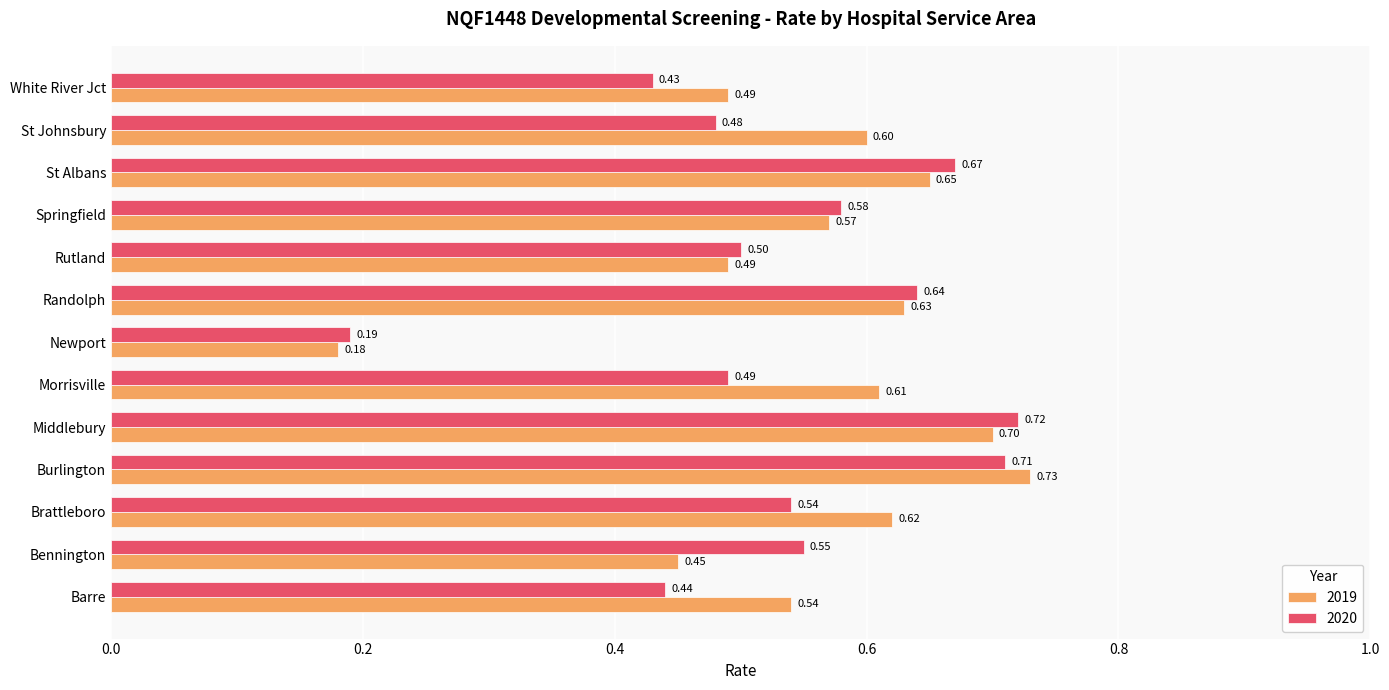

Rank the series by their maximum value, from highest to lowest.

2019, 2020